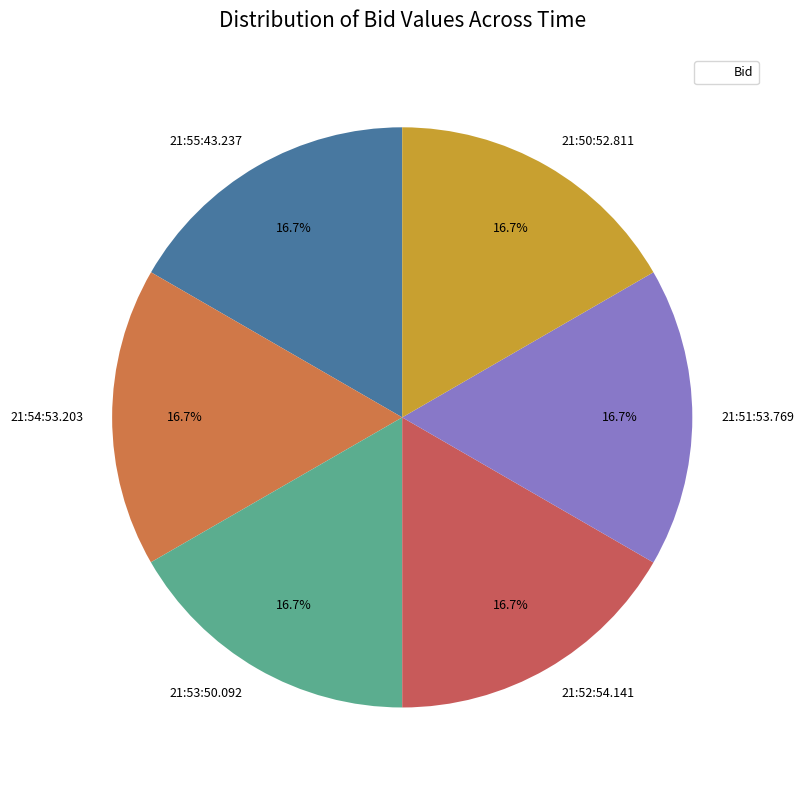

Is 21:55:43.237 the majority of the pie?

No